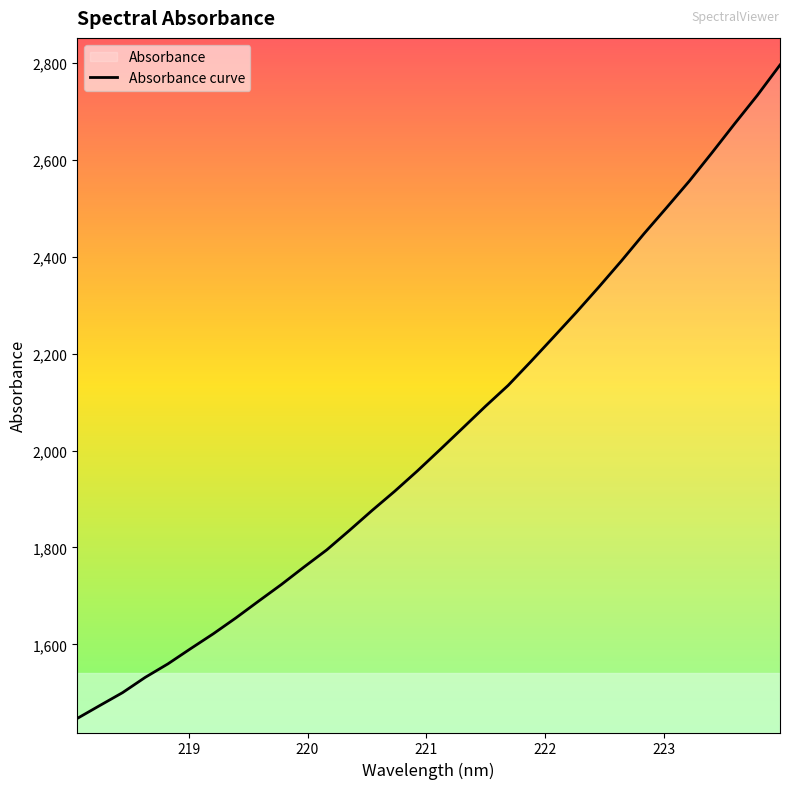

What is the difference between the maximum and minimum values?

1349.0